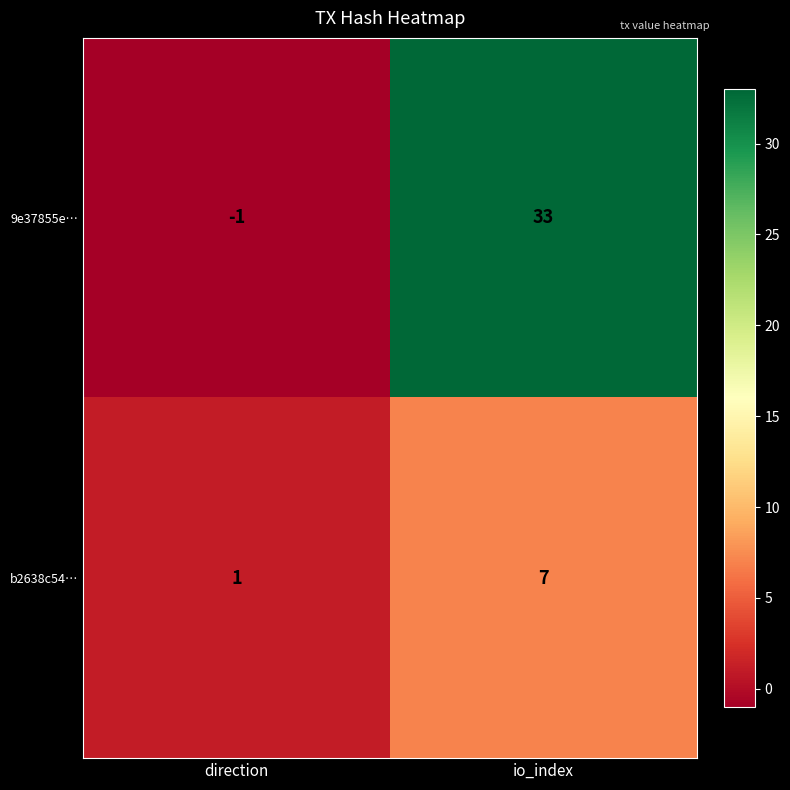

What is the total value across all series at io_index?

40